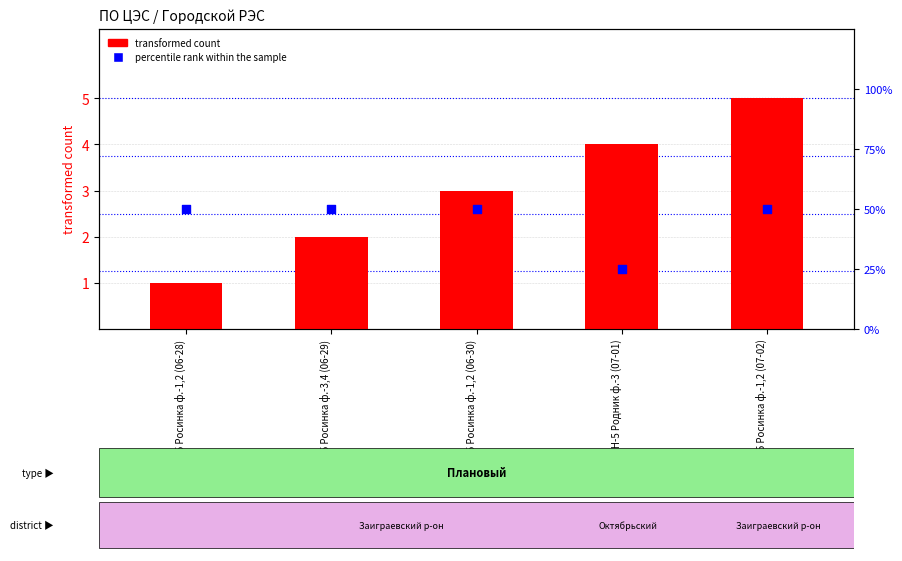

Which series contains the highest Y value?

percentile rank within the sample